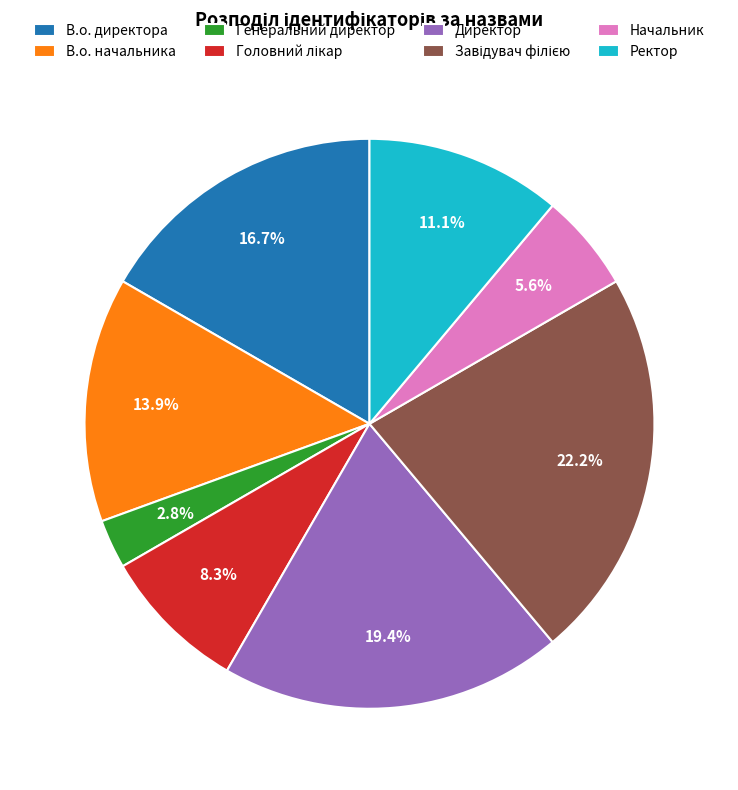

Count the number of slices in the pie.

8